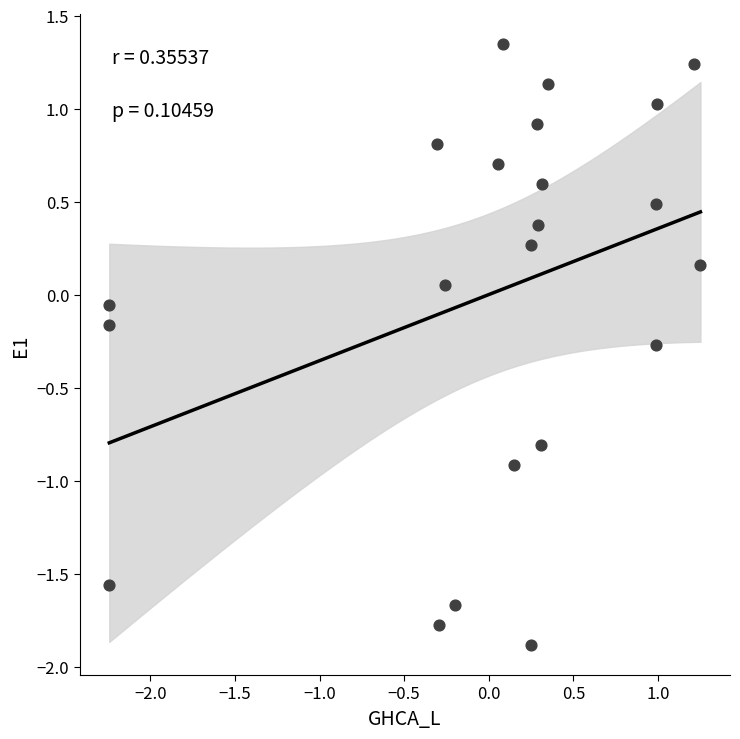

What is the range of Y values (max minus min)?

3.2